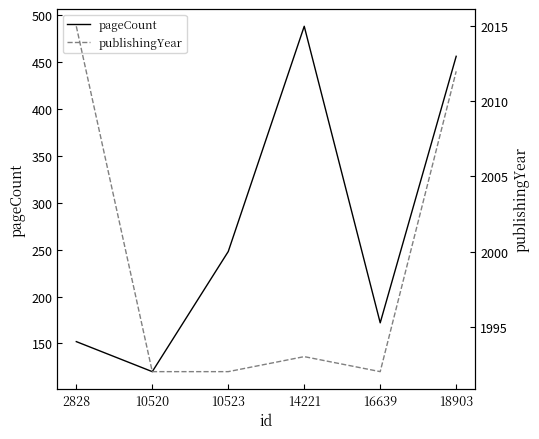

Which label corresponds to the smallest value in the chart?

10520